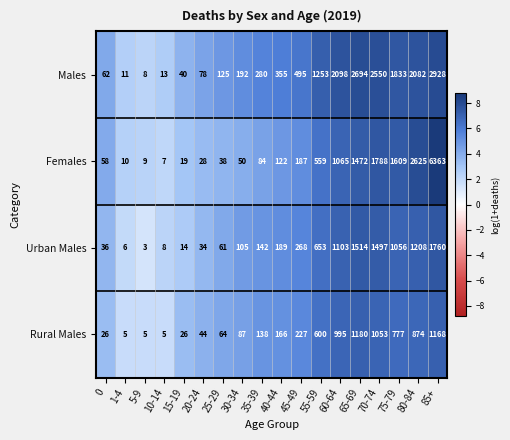

Which category has the highest value in the Rural Males series?

65-69